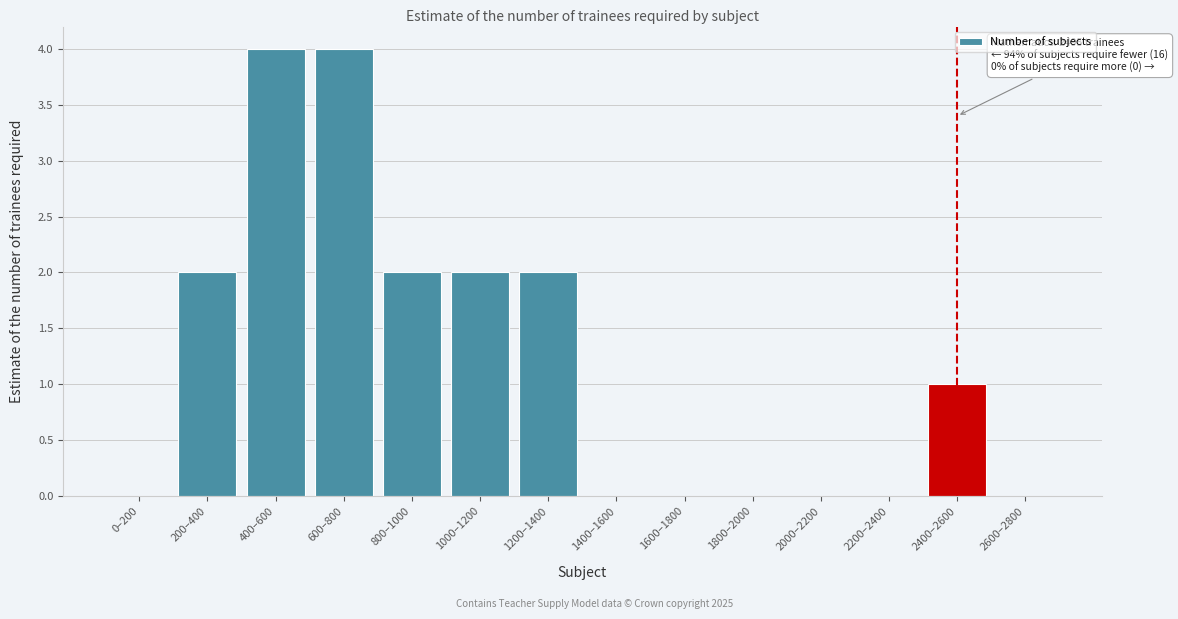

Reading left to right, list all the values displayed in this chart.

0–200=0	200–400=2	400–600=4	600–800=4	800–1000=2	1000–1200=2	1200–1400=2	1400–1600=0	1600–1800=0	1800–2000=0	2000–2200=0	2200–2400=0	2400–2600=1	2600–2800=0